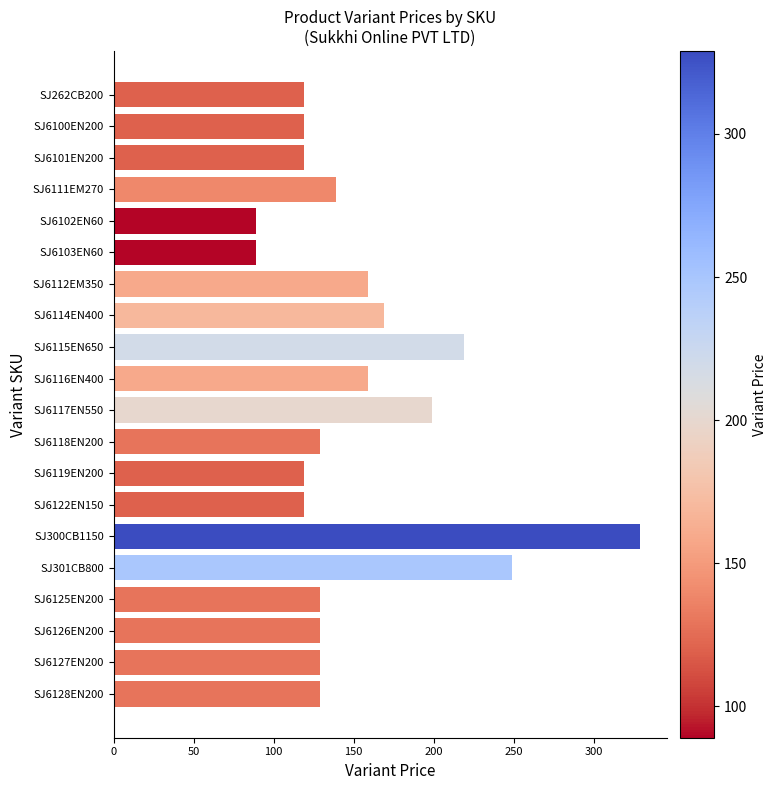

What is the average value?

152